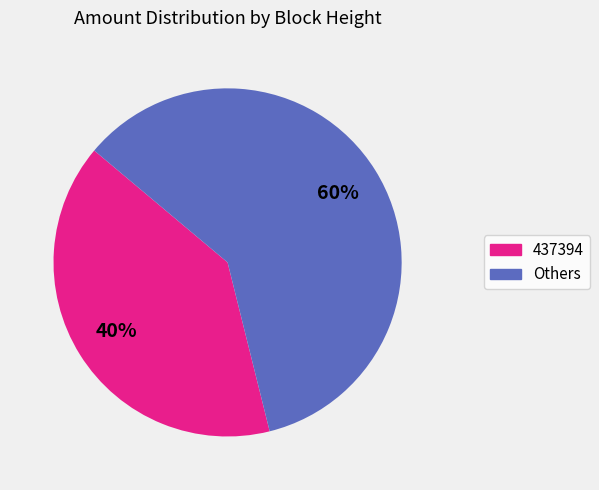

To the nearest percent, what is the difference between the largest and smallest slice percentages?

20%